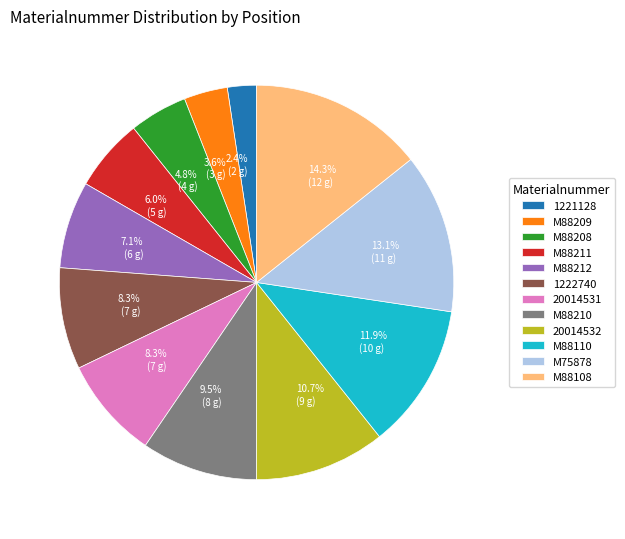

What is the largest slice in the pie chart?

M88108